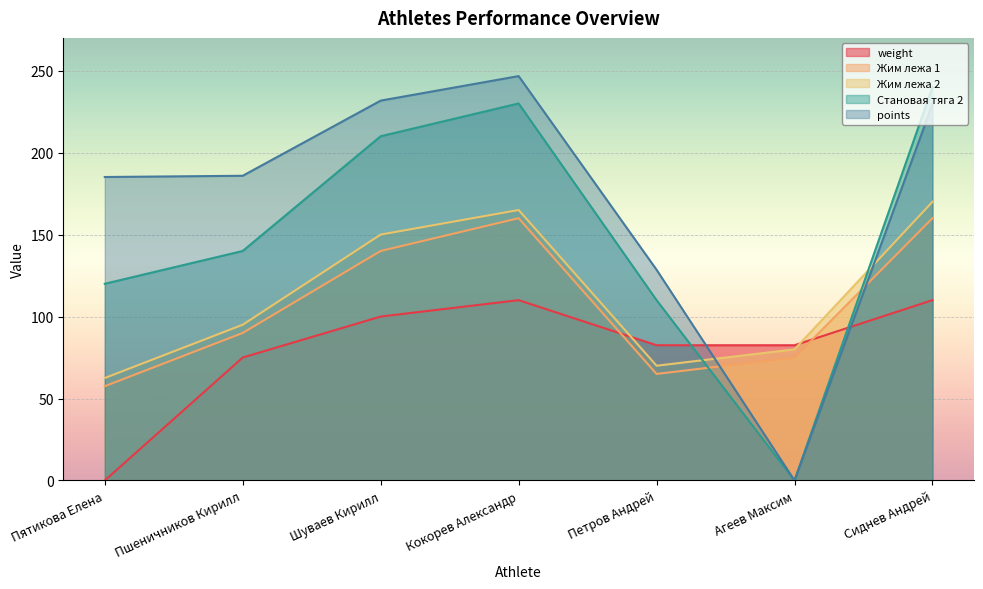

What is the label of the 2nd point from the left?

Пшеничников Кирилл